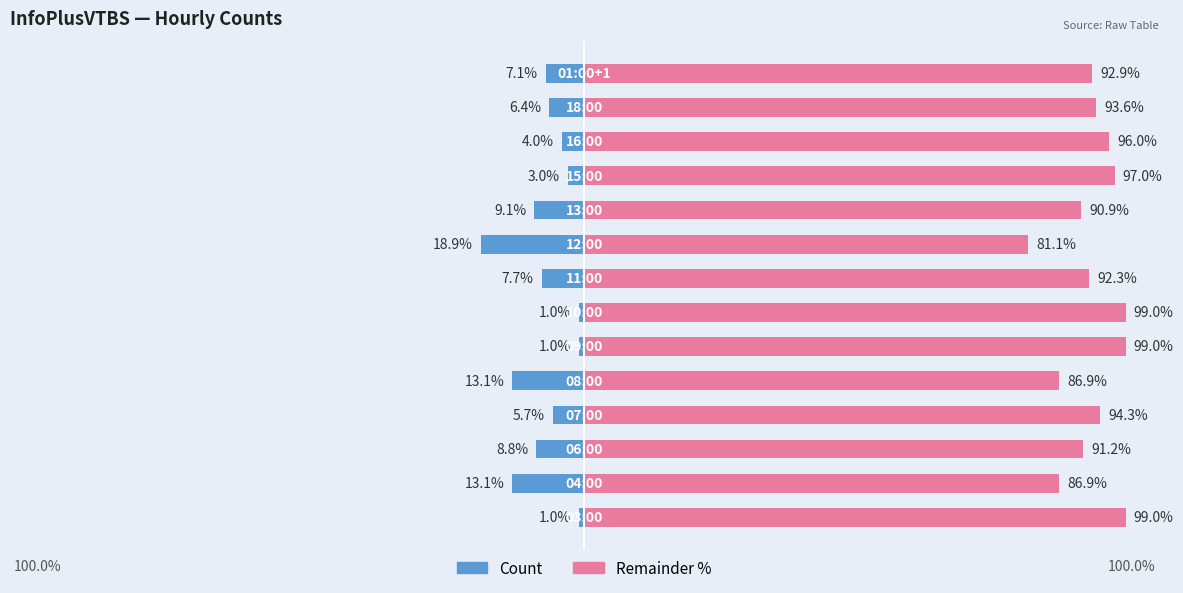

What is the average value of the Remainder series?

92.9